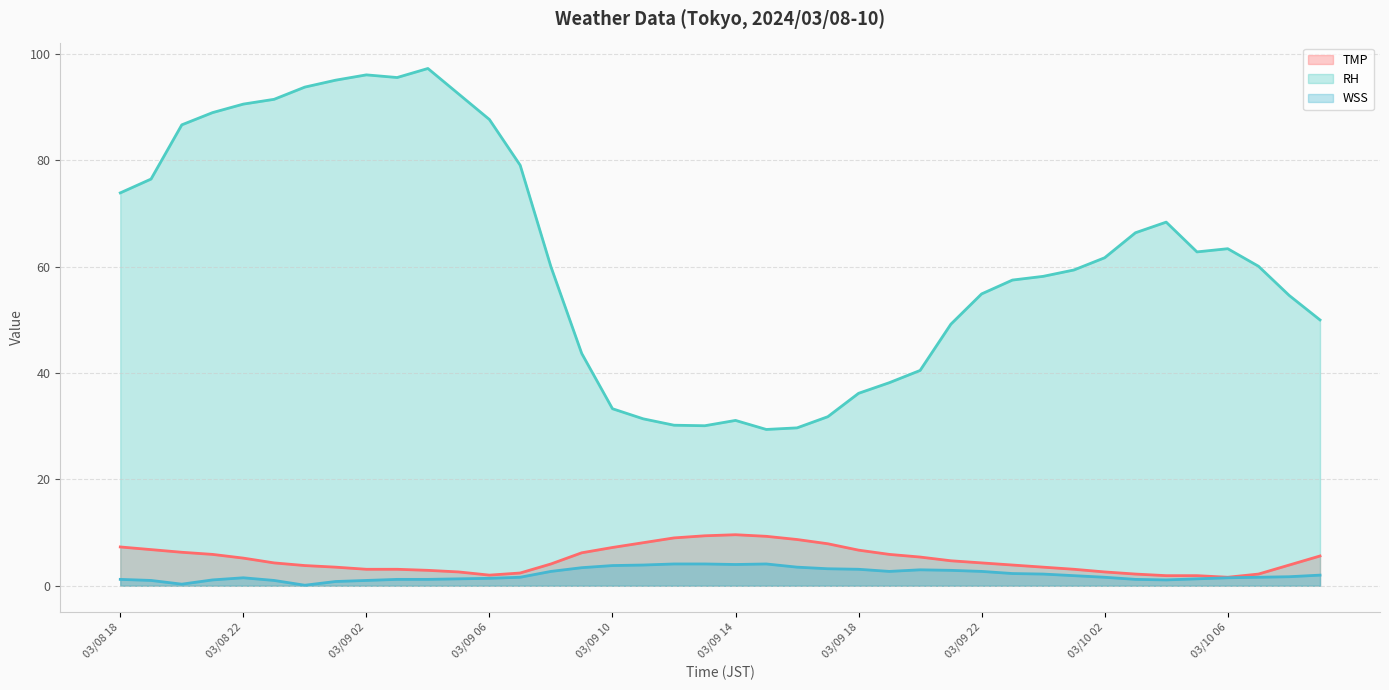

The value of RH at 03/09 02 is 146.1. True or false?

False